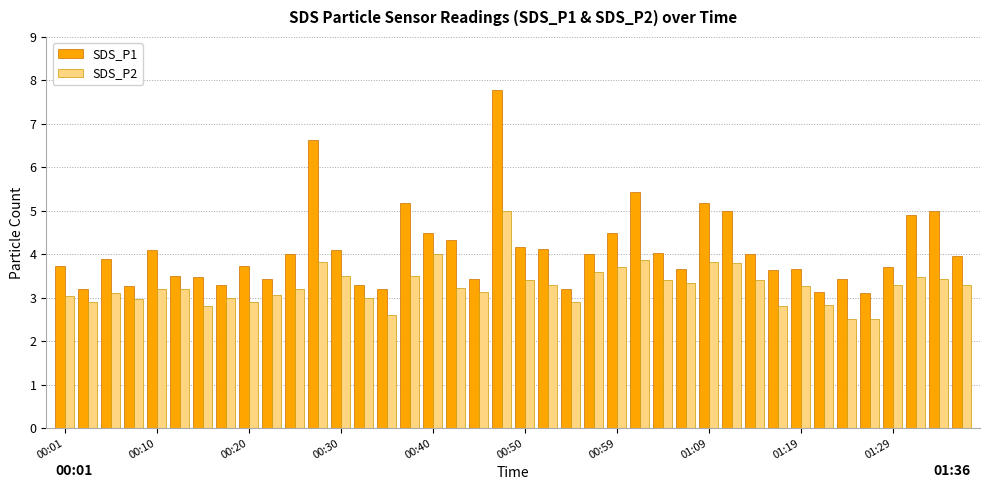

What is the maximum value shown in the chart?

7.8